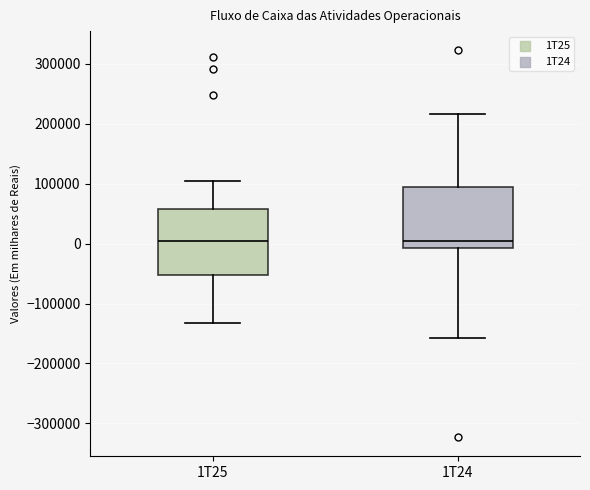

Reading left to right, read every box against the y-axis: the position of its median line, the range the box covers, and the ends of its whiskers. The values are not printed on the chart, so give them approximately, as read against the axis.

1T25: median 10000, box -50000 to 60000, whiskers -130000 to 100000
1T24: median 0, box -10000 to 90000, whiskers -160000 to 220000